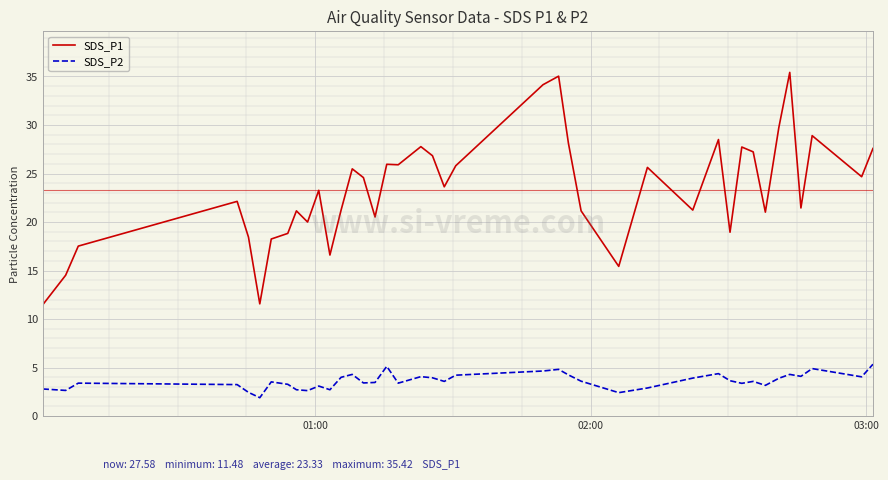

Which series has the largest total across all categories?

SDS_P1